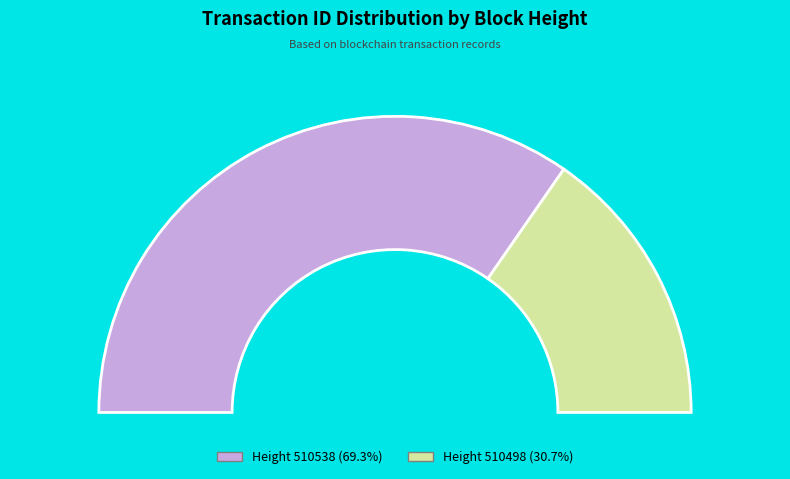

Is MultiOutSame Payment (510538) the majority of the pie?

Yes